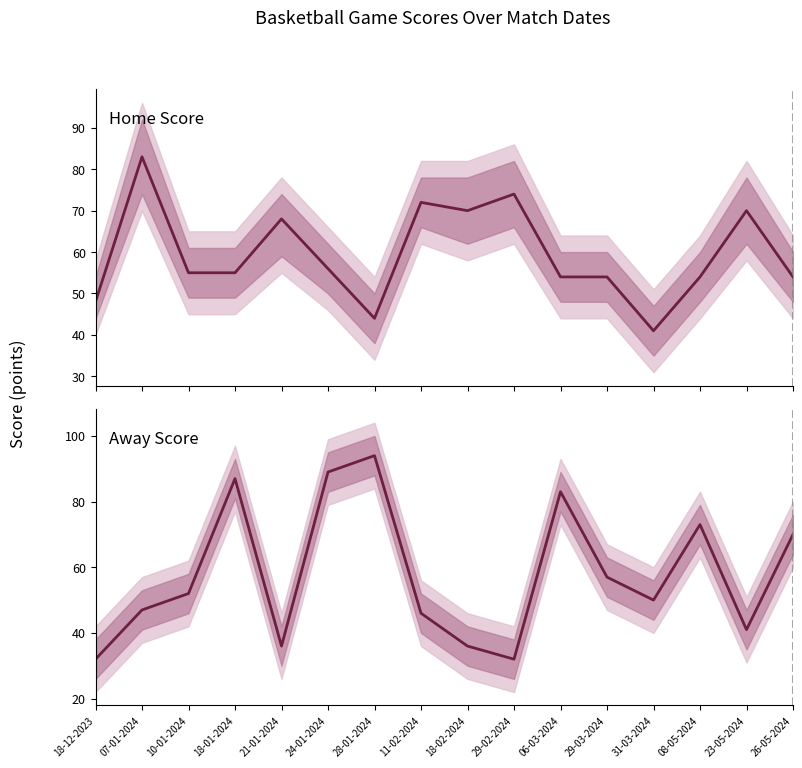

What is the average value of the Away Score series?

58